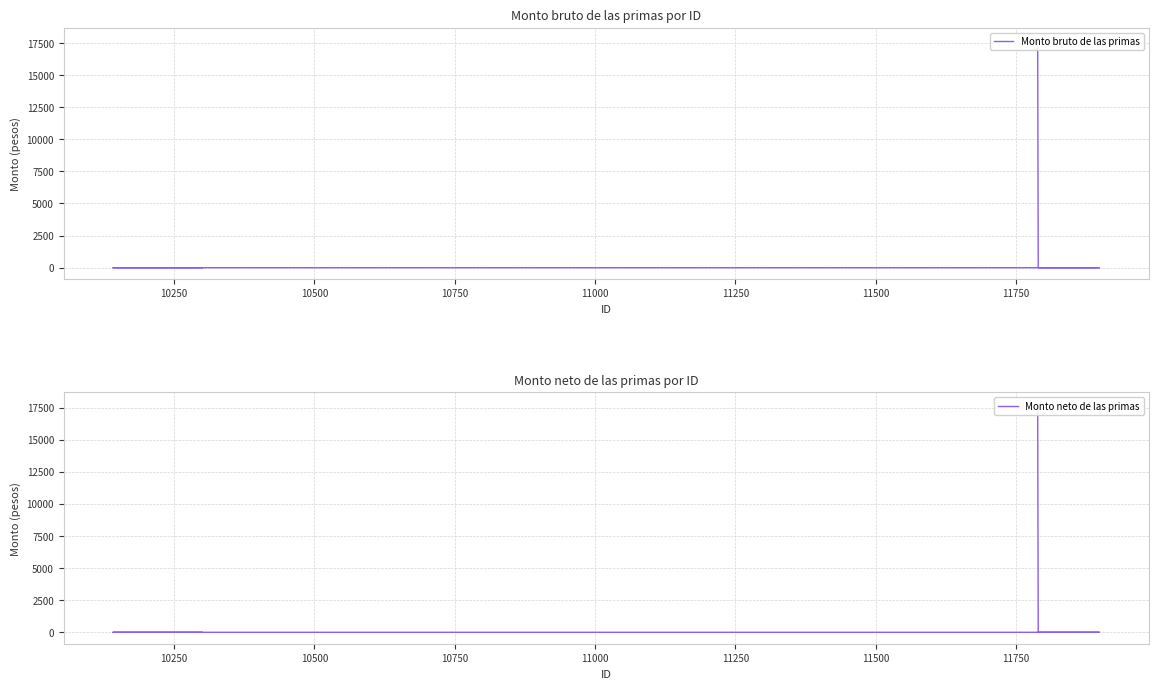

True or false: Monto bruto de las primas has more than 0 interior local peaks.

False